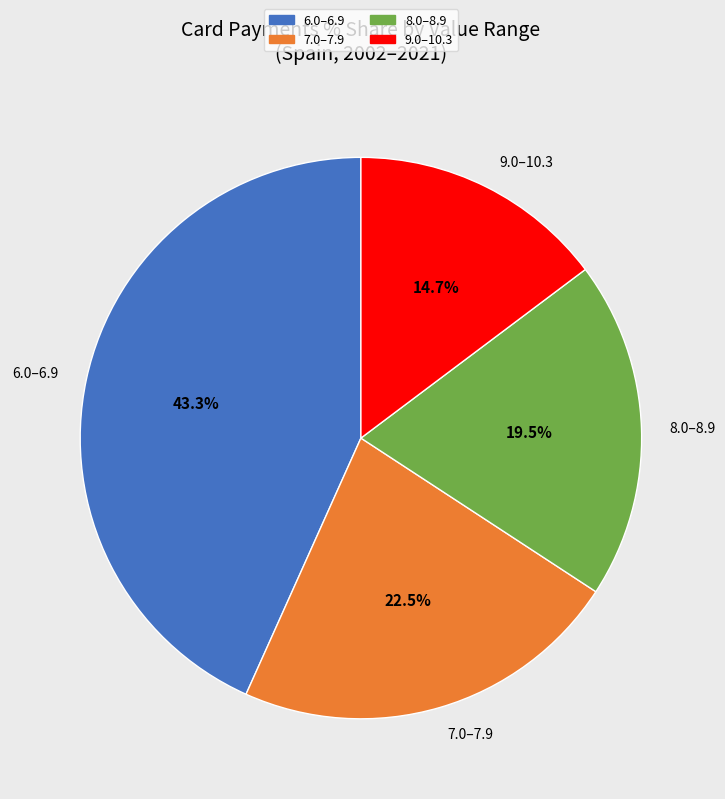

How many segments does this pie chart have?

4